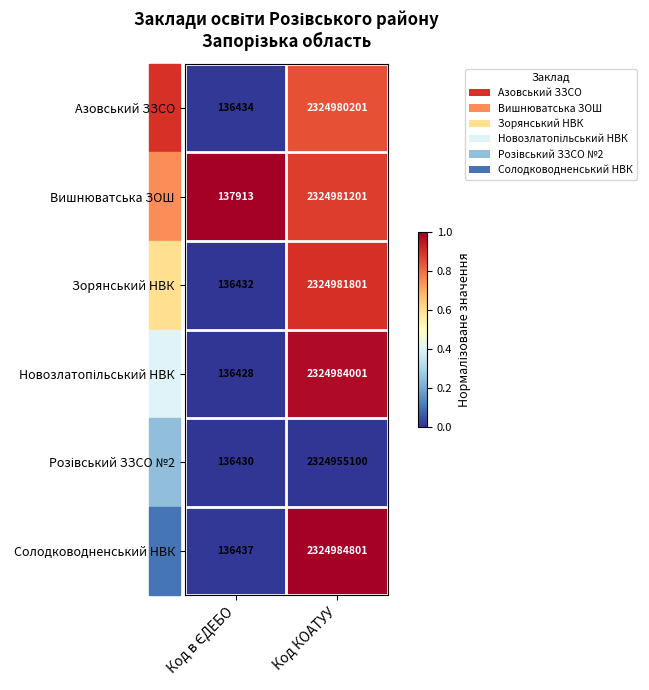

Which series has the largest range (max minus min)?

Солодководненський НВК